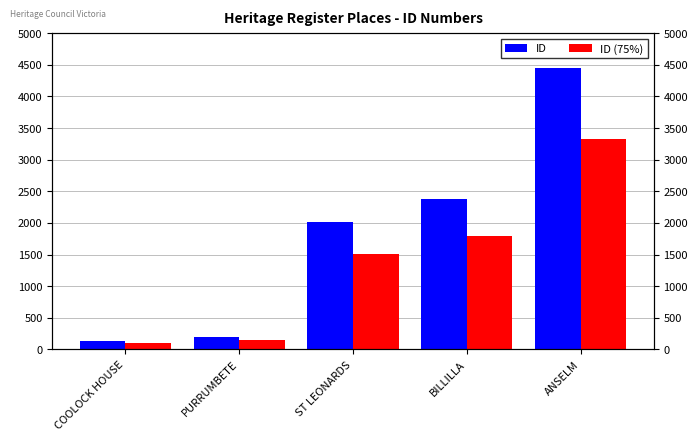

What is the label of the 5th bar from the left?

ANSELM